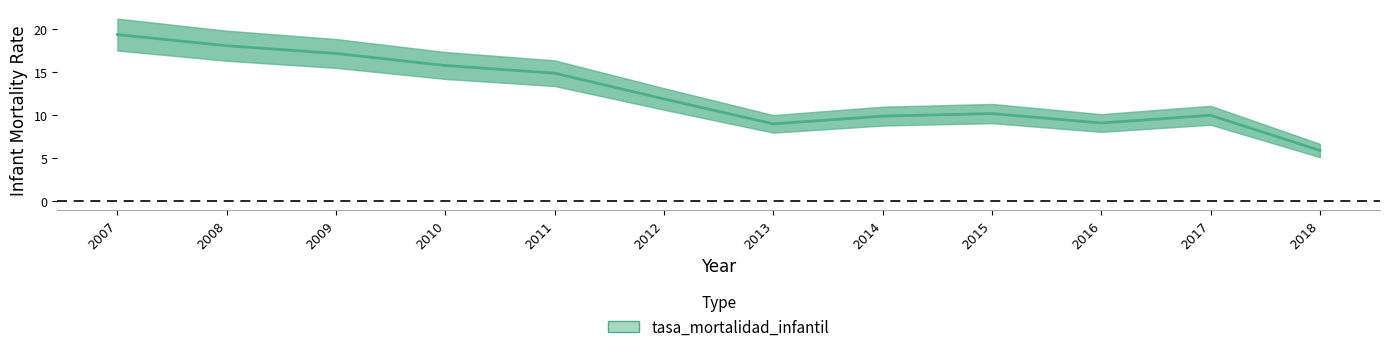

The chart shows a value of 11.9 at 2012. True or false?

True